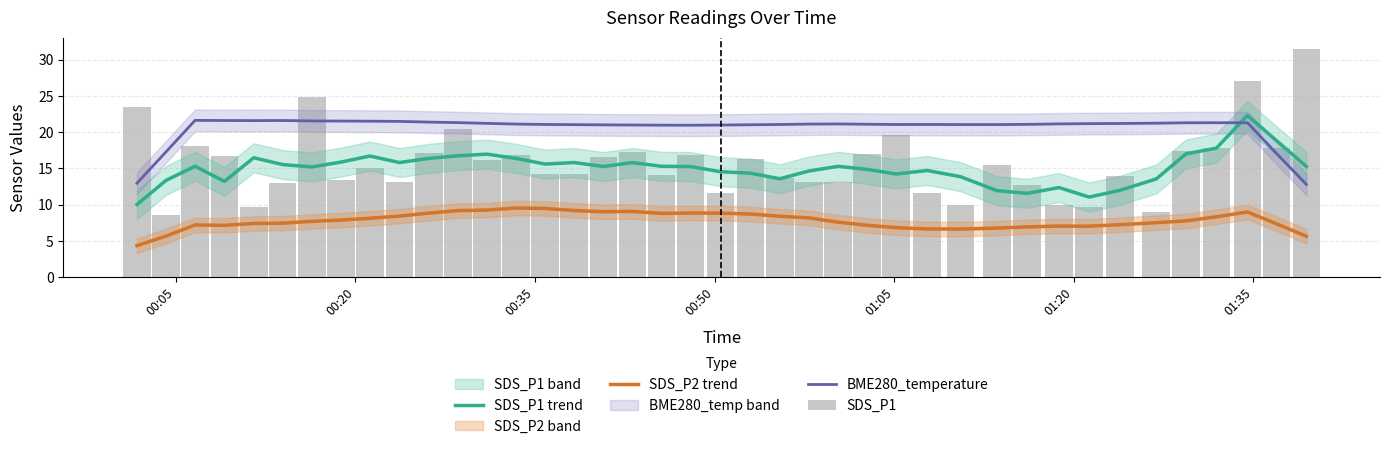

Reading right to left, list all the values displayed in this chart.

SDS_P1 trend: 15.3	18.8	22.3	17.8	17.0	13.5	12.0	11.0	12.3	11.5	11.9	13.8	14.7	14.2	14.9	15.3	14.6	13.6	14.3	14.5	15.2	15.3	15.8	15.2	15.8	15.6	16.4	17.0	16.7	16.4	15.8	16.7	15.9	15.2	15.5	16.5	13.2	15.3	13.3	10.0
SDS_P2 trend: 5.6	7.3	9.0	8.3	7.8	7.5	7.2	7.0	7.0	6.9	6.8	6.6	6.6	6.8	7.1	7.6	8.2	8.4	8.7	8.8	8.8	8.8	9.1	9.0	9.2	9.5	9.5	9.2	9.2	8.8	8.4	8.1	7.9	7.7	7.4	7.4	7.1	7.2	5.7	4.3
BME280_temperature: 12.8	17.0	21.3	21.3	21.3	21.2	21.2	21.2	21.1	21.1	21.0	21.0	21.0	21.0	21.1	21.1	21.1	21.0	21.0	21.0	20.9	21.0	21.0	21.0	21.0	21.0	21.1	21.2	21.3	21.4	21.5	21.5	21.5	21.5	21.6	21.6	21.6	21.6	17.3	12.9
SDS_P1: 31.4	17.8	27.0	17.8	17.4	8.9	13.9	9.7	9.9	12.7	15.5	9.9	11.6	19.6	17.0	13.1	13.1	13.7	16.3	11.7	16.9	14.1	17.2	16.5	14.2	14.2	16.9	16.2	20.4	17.1	13.1	15.1	13.3	24.9	13.0	9.7	16.7	18.1	8.6	23.4